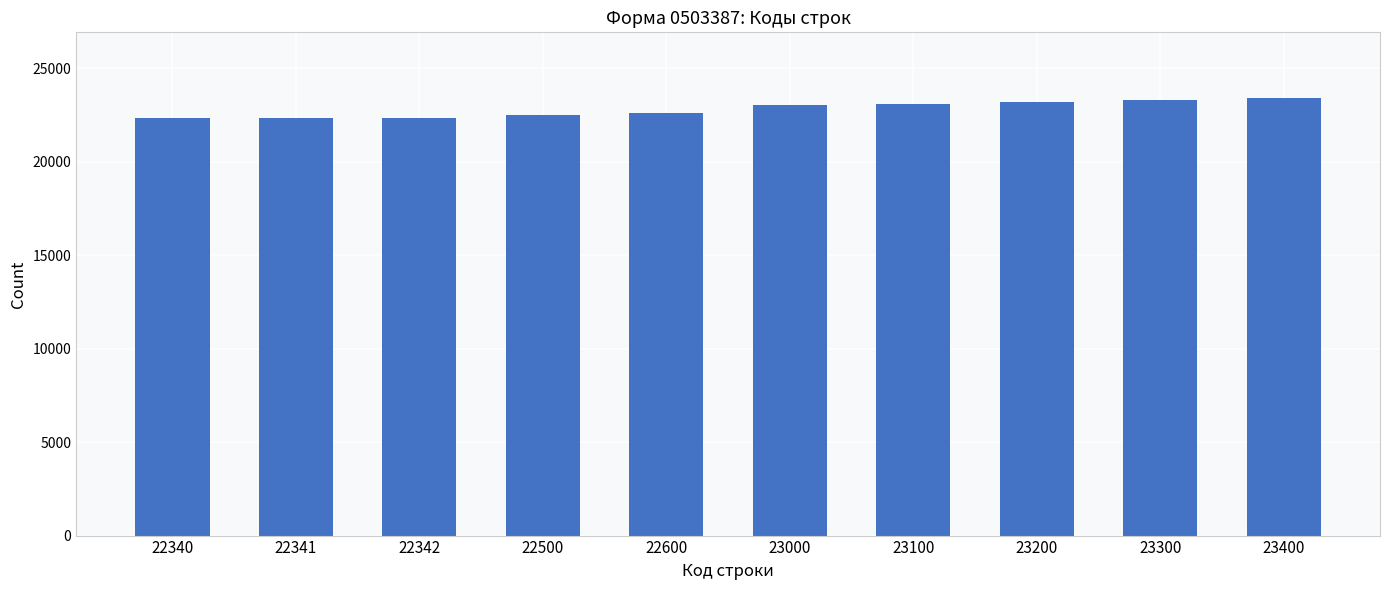

True or false: the data shows 34270 at 22340.

False